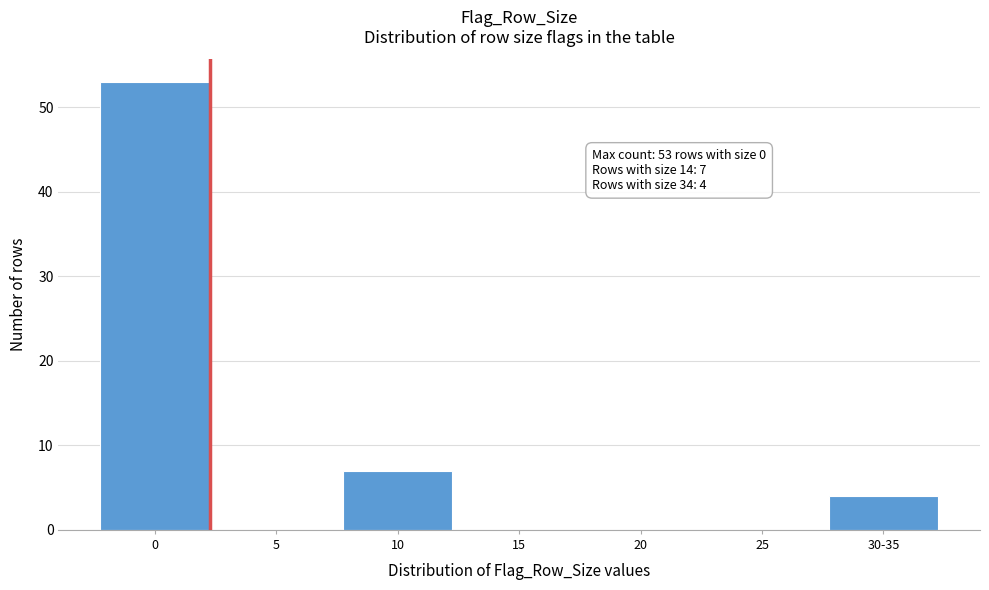

Reading right to left, transcribe all the data shown in this chart.

30-35=4	25=0	20=0	15=0	10=7	5=0	0=53